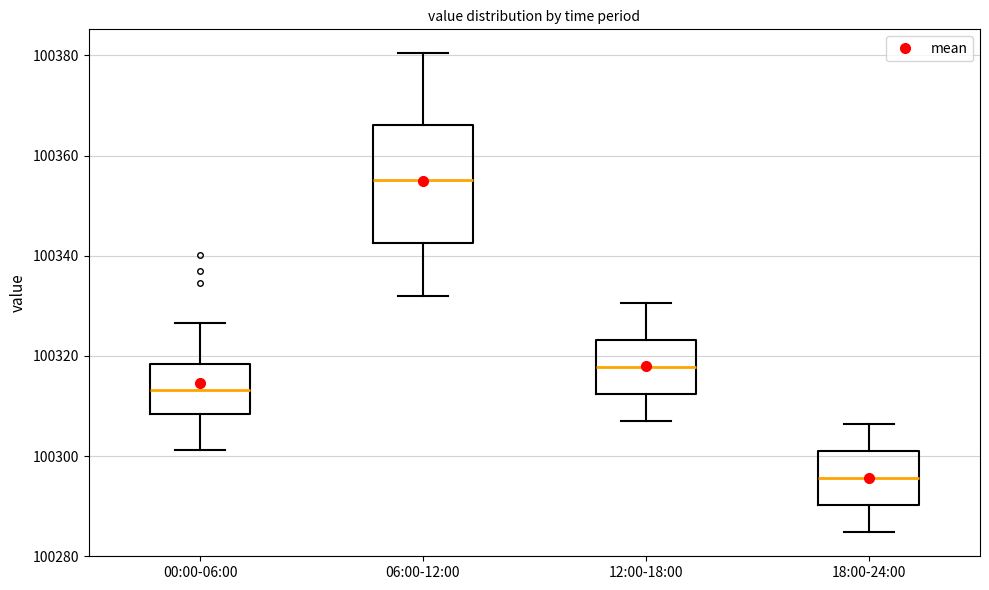

Where does the upper whisker of the box for 18:00-24:00 end on the y-axis? The values are not printed on the chart, so give them approximately, as read against the axis.

100306